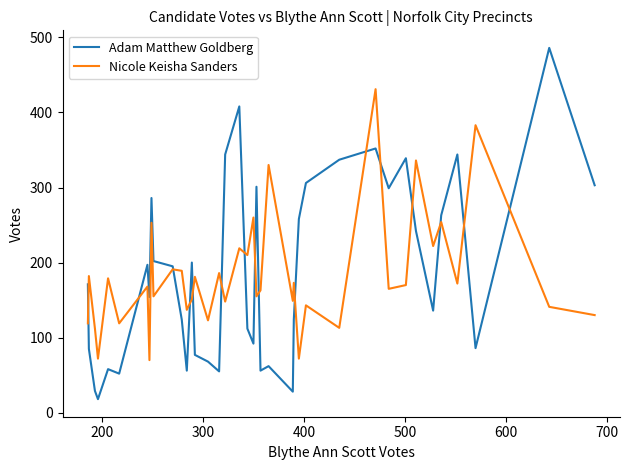

After their last crossing, which series has the higher values: Adam Matthew Goldberg or Nicole Keisha Sanders?

Adam Matthew Goldberg